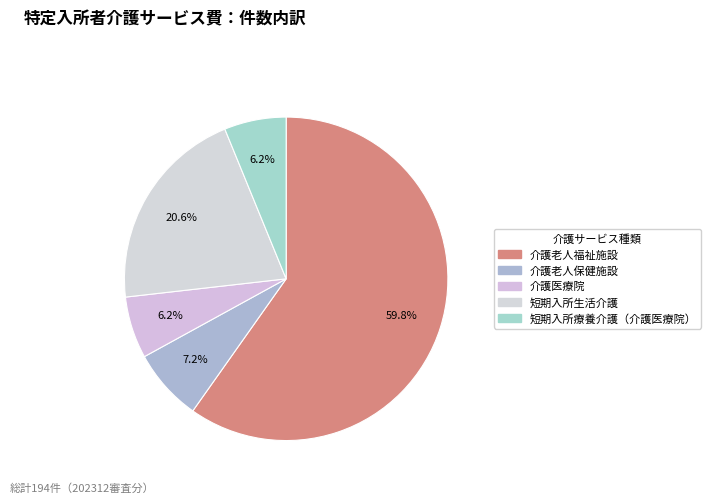

Which category has the biggest portion of the pie?

介護老人福祉施設